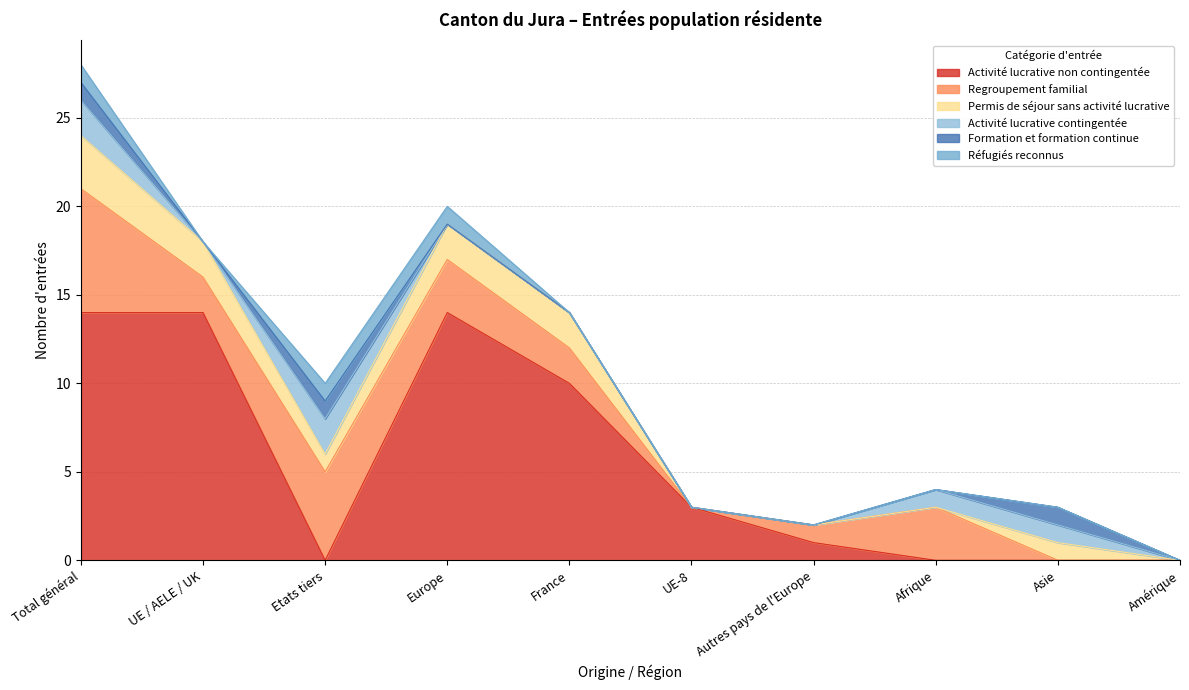

List the series in order of their peak value, highest first.

Activité lucrative non contingentée, Regroupement familial, Permis de séjour sans activité lucrative, Activité lucrative contingentée, Formation et formation continue, Réfugiés reconnus